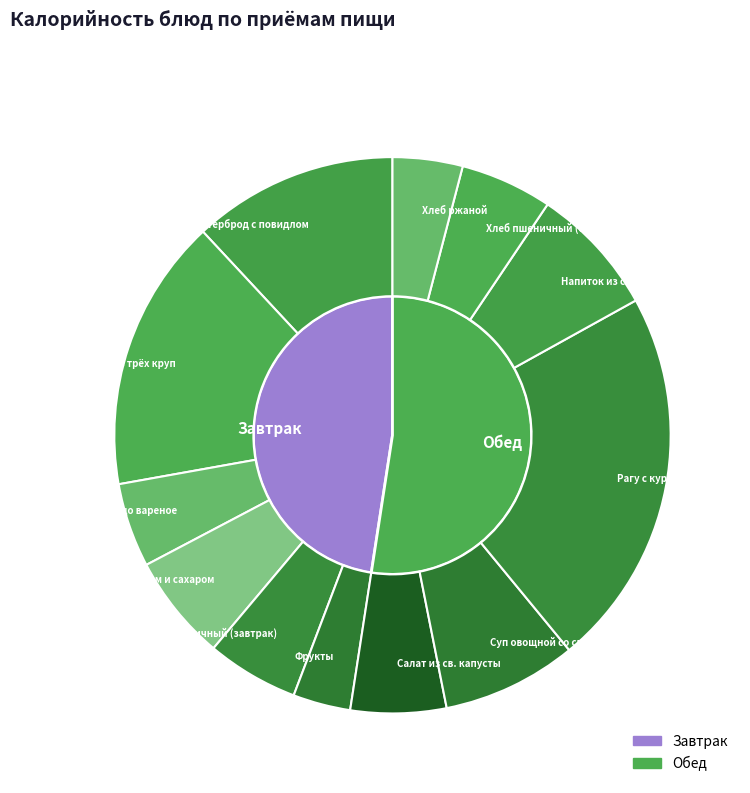

To the nearest percent, what percentage of the pie is Хлеб пшеничный (обед)?

5%